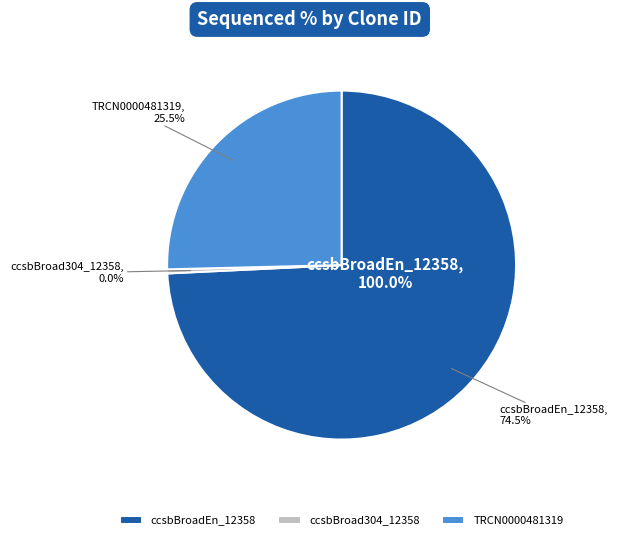

Which has a higher value, ccsbBroadEn_12358 or ccsbBroad304_12358?

ccsbBroadEn_12358